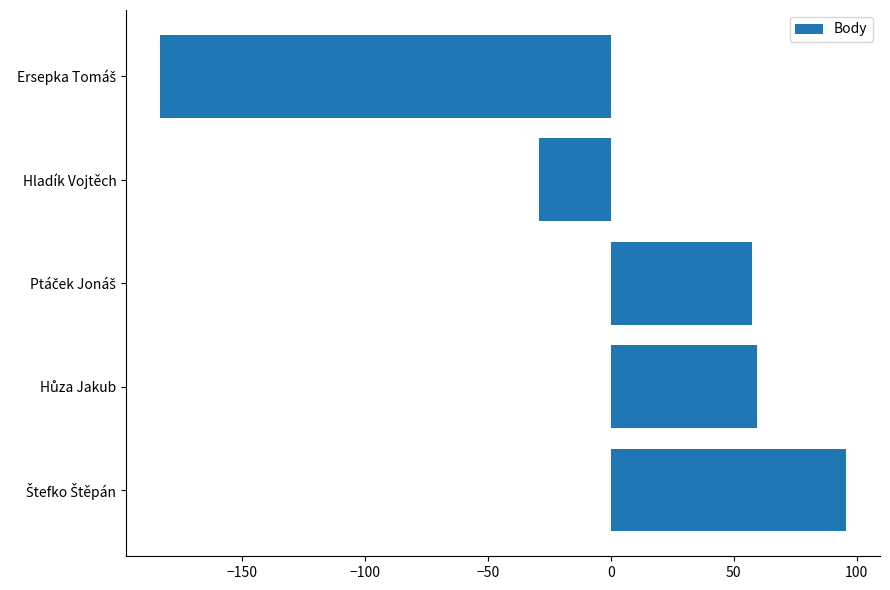

What is the difference between the maximum and minimum values?

279.0